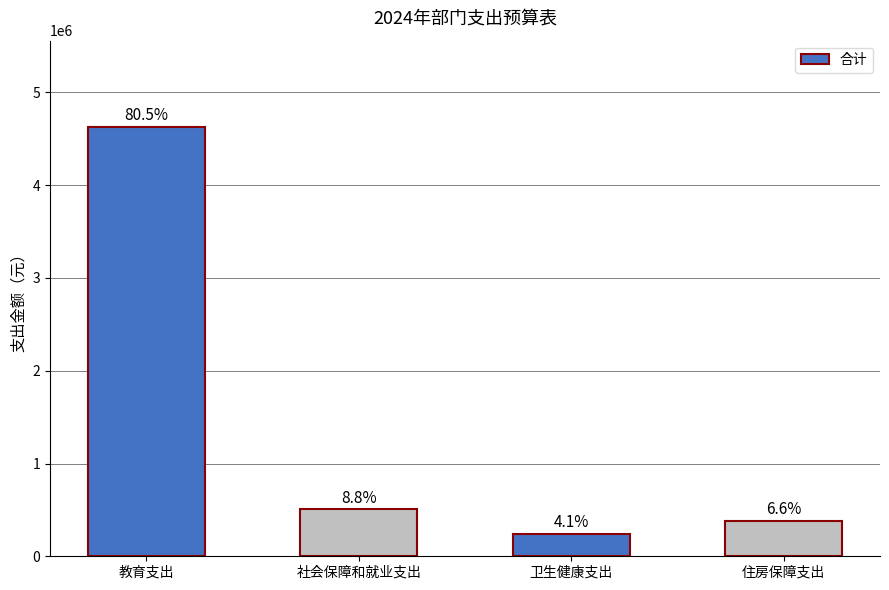

How many bars are there in total?

4